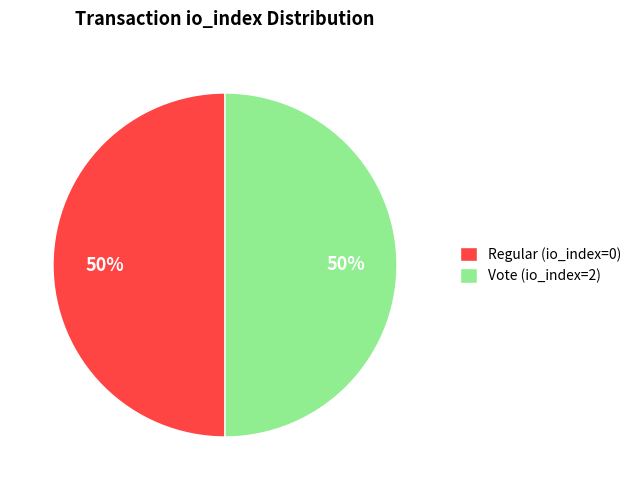

Combined, do Vote (io_index=2) and Regular (io_index=0) account for over 50%?

Yes